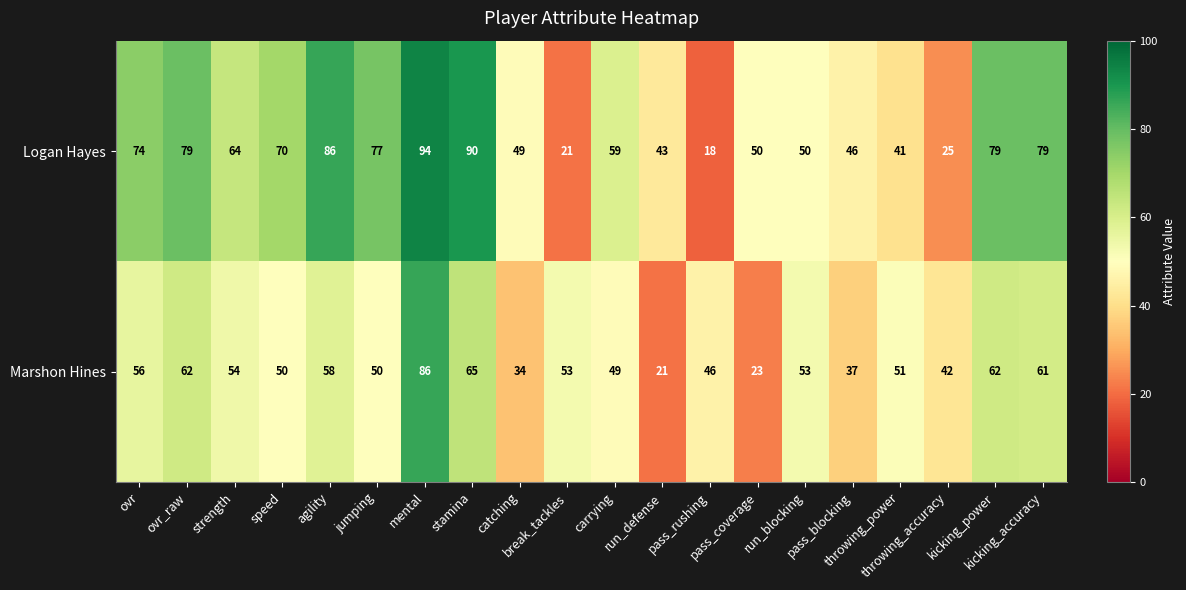

What is the spread (max minus min) of values at throwing_accuracy?

17